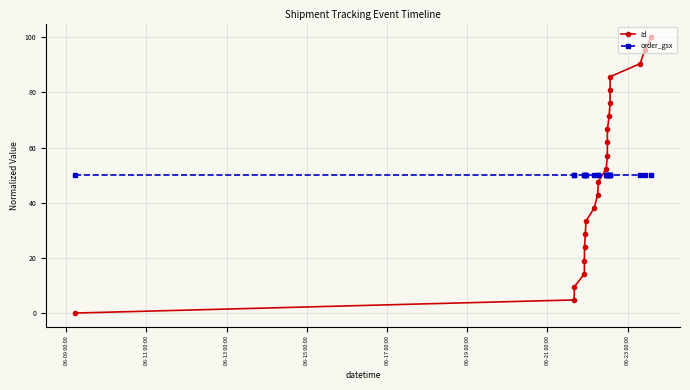

What is the average value of the order_gsx series?

50.0